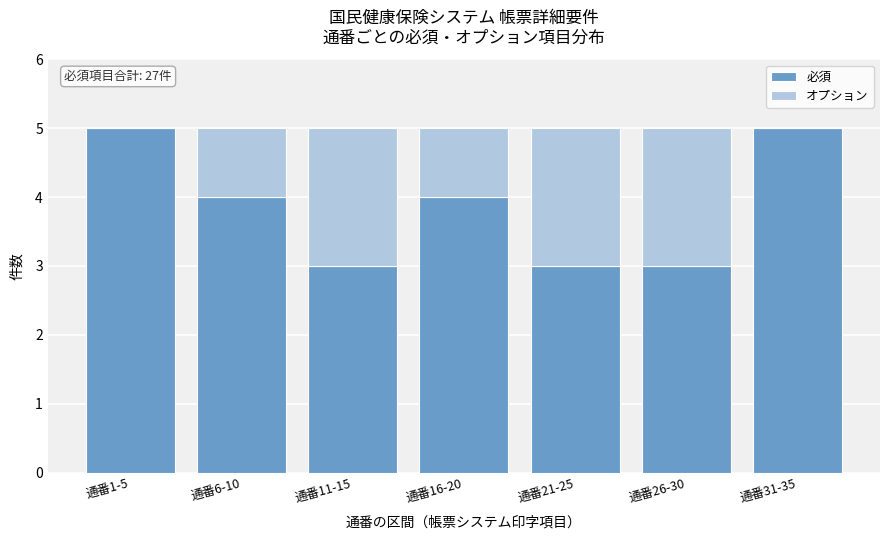

Reading left to right, list the values for the 必須 series.

通番1-5=5	通番6-10=4	通番11-15=3	通番16-20=4	通番21-25=3	通番26-30=3	通番31-35=5